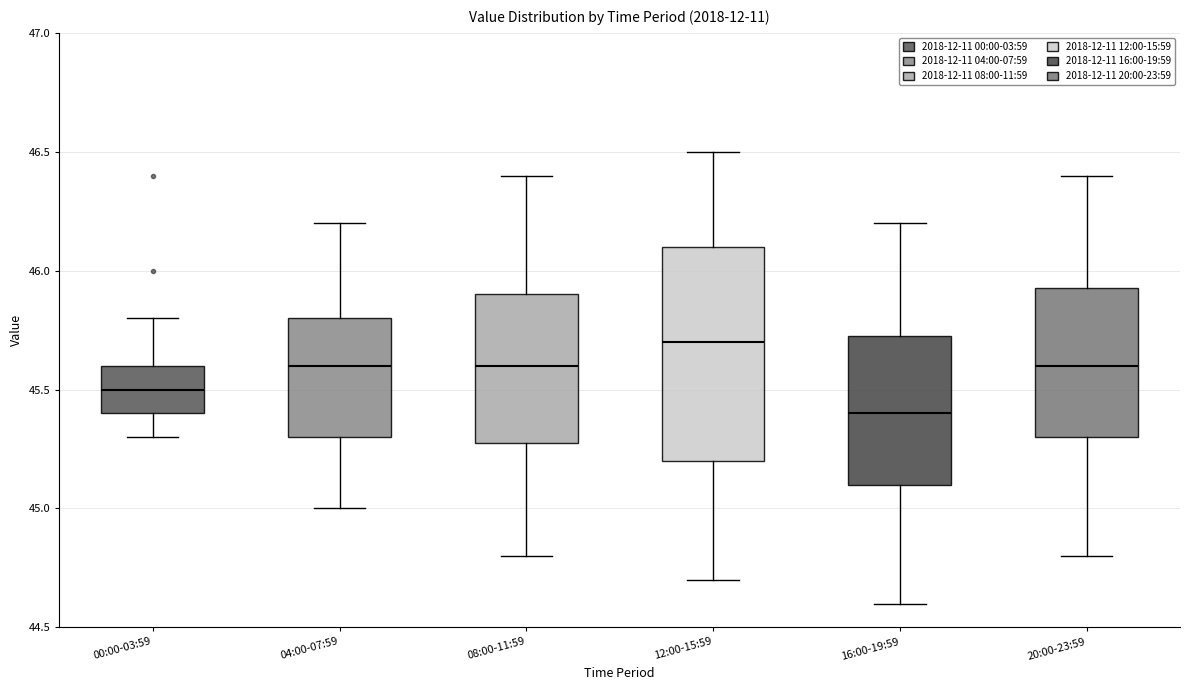

Reading left to right, transcribe this box plot: for each box, give where its median line is, the range the box spans, and where its two whiskers end, as read against the y-axis. The values are not printed on the chart, so give them approximately, as read against the axis.

00:00-03:59: median 45.50, box 45.40 to 45.60, whiskers 45.30 to 45.80
04:00-07:59: median 45.60, box 45.30 to 45.80, whiskers 45.00 to 46.20
08:00-11:59: median 45.60, box 45.30 to 45.90, whiskers 44.80 to 46.40
12:00-15:59: median 45.70, box 45.20 to 46.10, whiskers 44.70 to 46.50
16:00-19:59: median 45.40, box 45.10 to 45.75, whiskers 44.60 to 46.20
20:00-23:59: median 45.60, box 45.30 to 45.95, whiskers 44.80 to 46.40